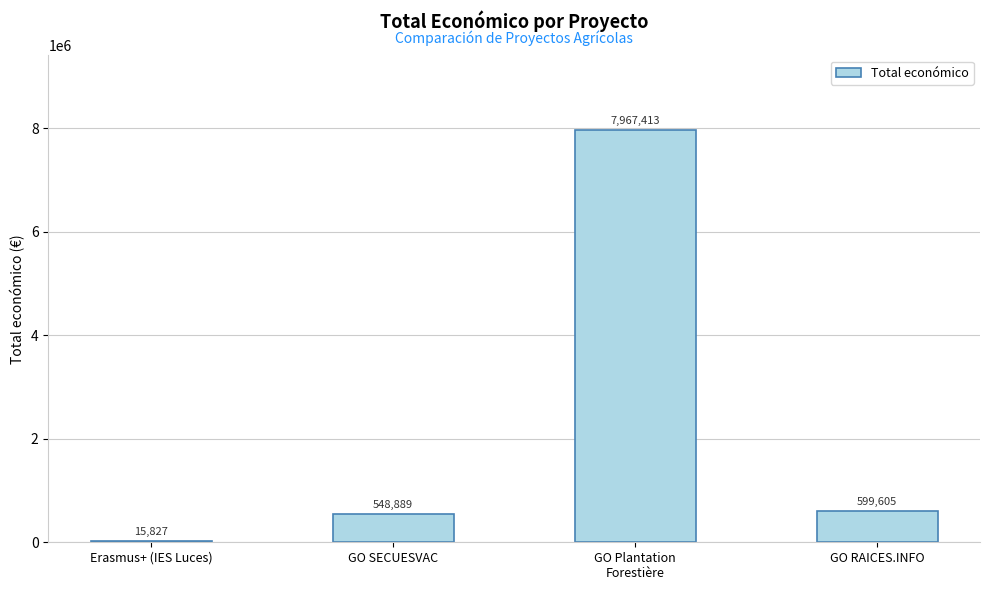

Are the bars horizontal?

No